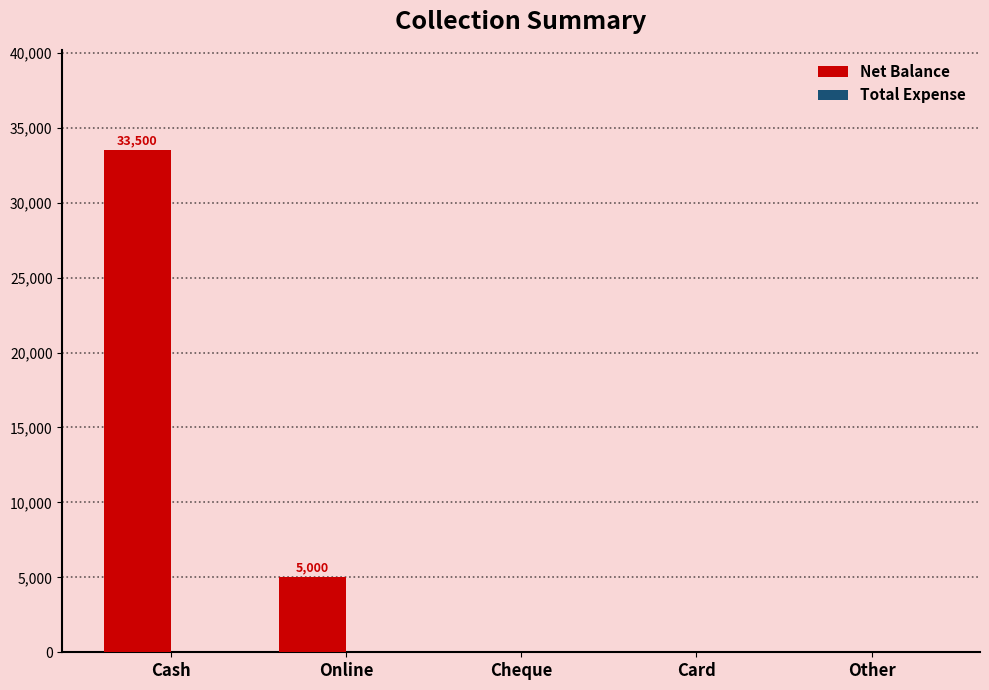

Where is the data nearest to the value 16750?

Online